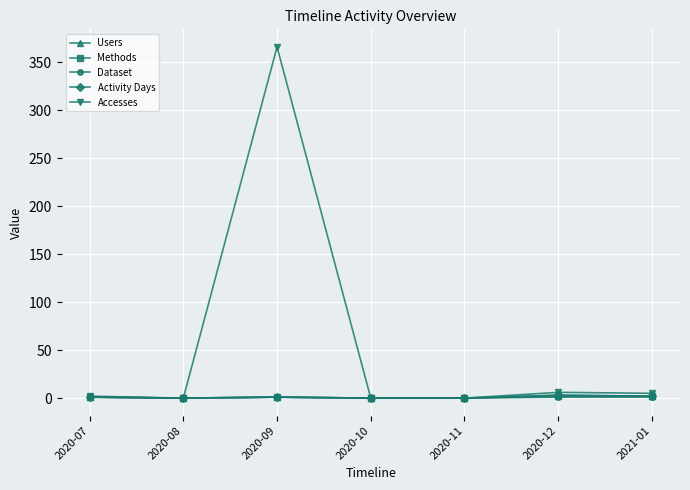

Is this an area chart (filled region under the line)?

No